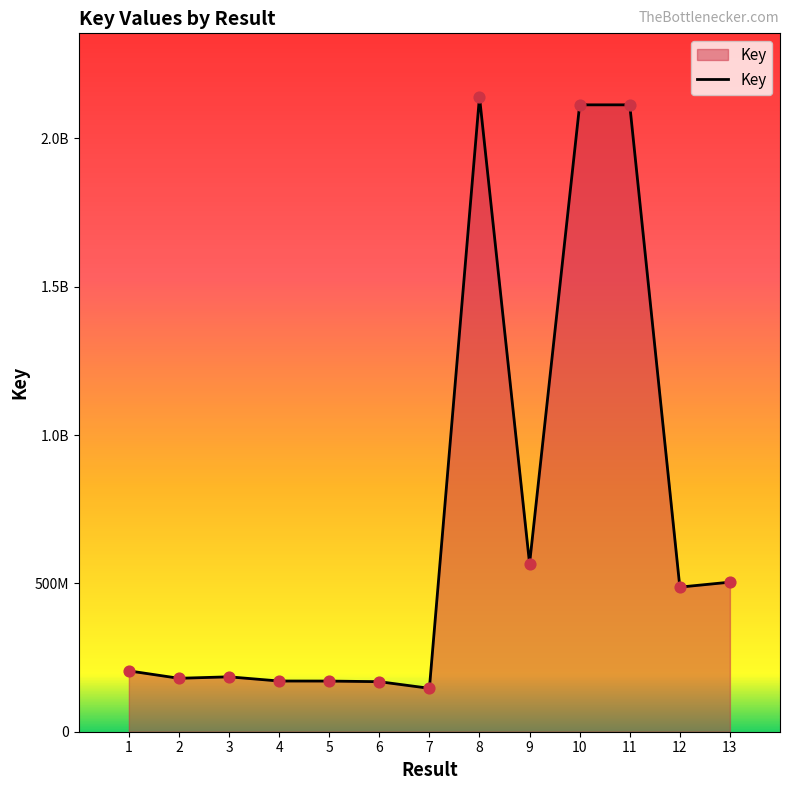

What is the change in value from 7 to 10?

+1966810451